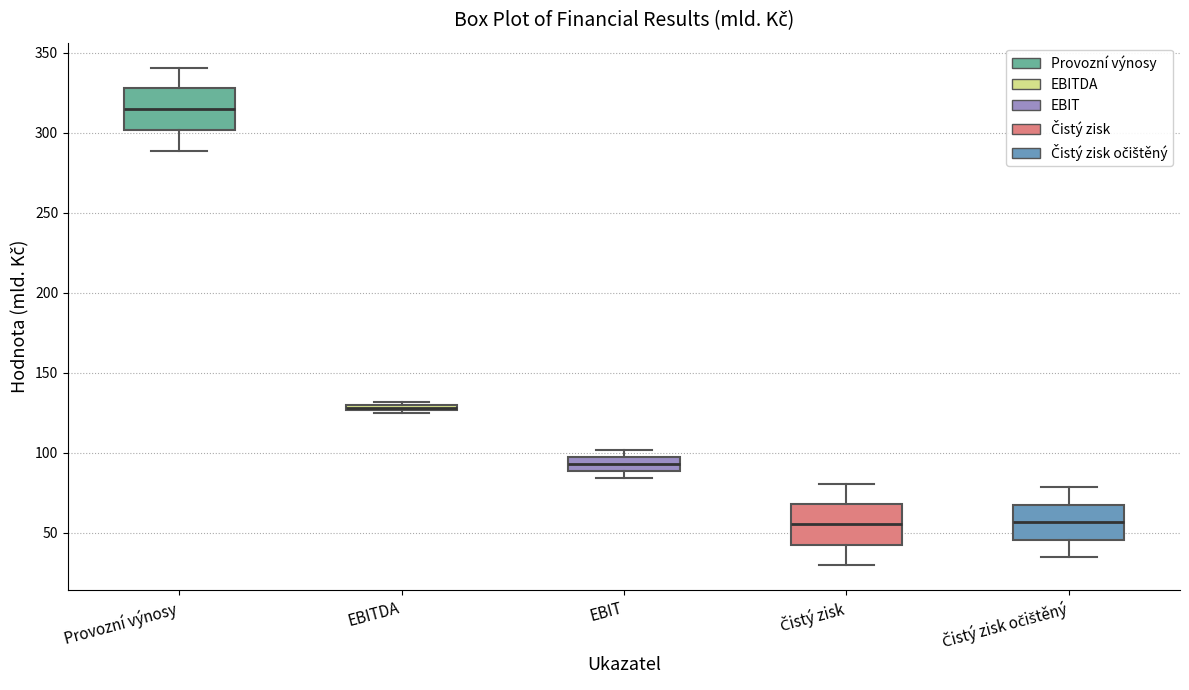

Where is the upper edge of the box for Provozní výnosy on the y-axis? The values are not printed on the chart, so give them approximately, as read against the axis.

330